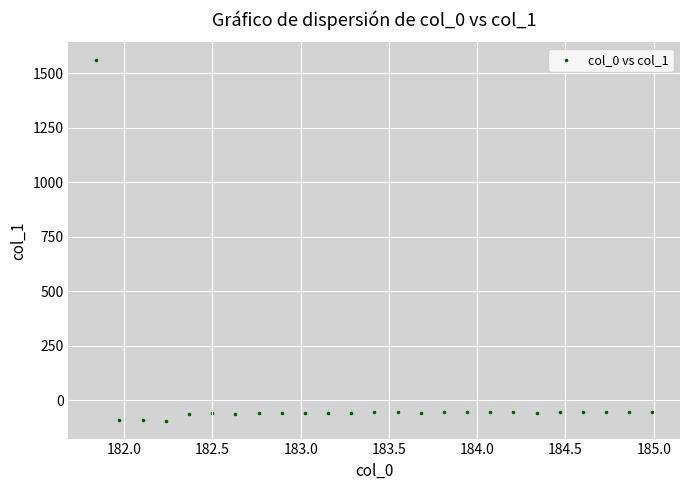

What is the range of X values (max minus min)?

3.1